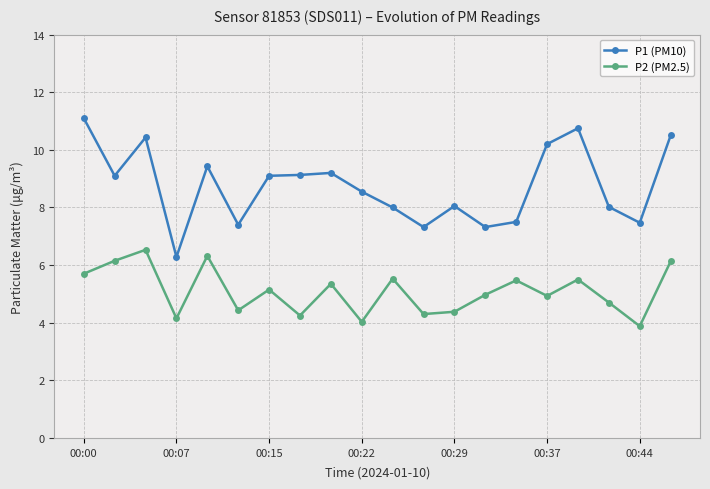

What is the average value of the P1 (PM10) series?

8.7